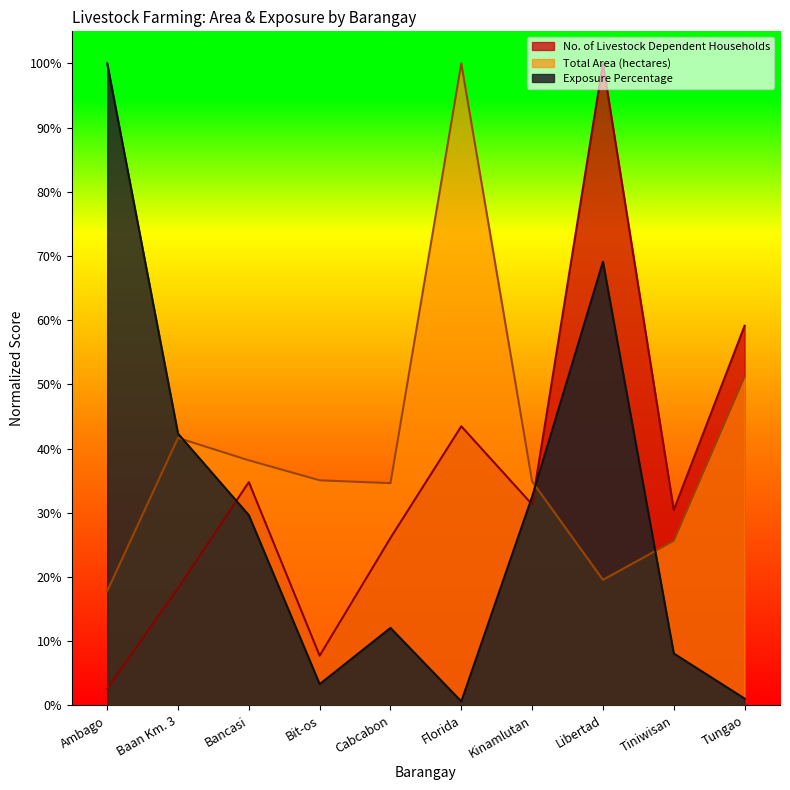

Is the value of Exposure Percentage at Cabcabon greater than the value of Total Area (hectares) at Kinamlutan?

No